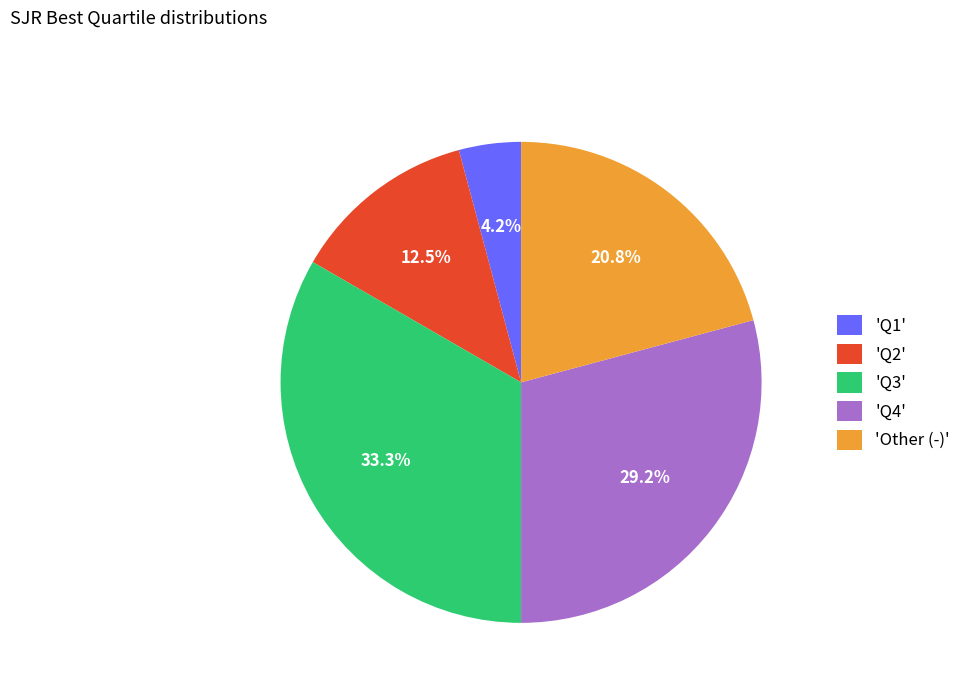

Does 'Q2' account for over 50% of the chart?

No